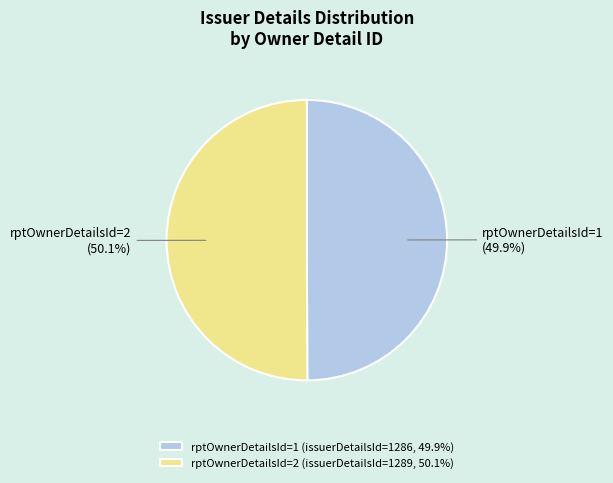

Is there any slice that represents more than half of the pie?

Yes